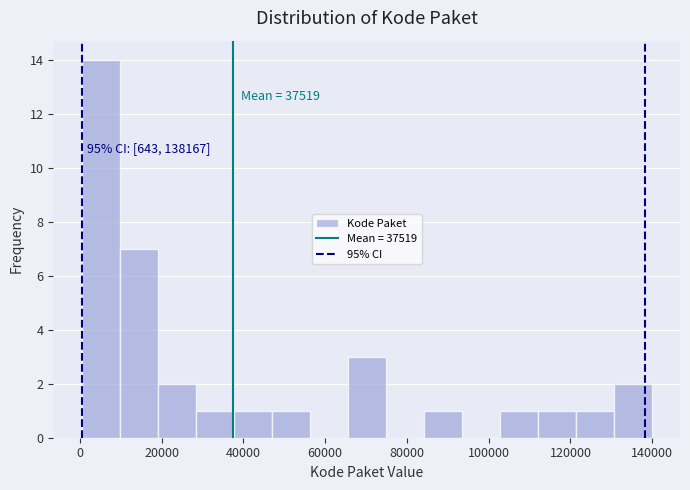

Over which range of the x-axis is the bar tallest?

0 to 10000